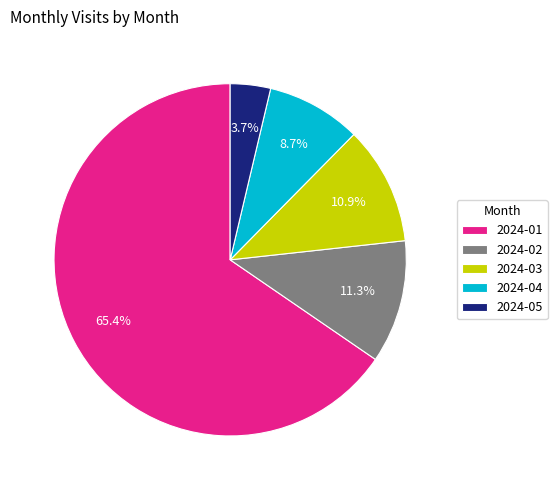

Which category accounts for the majority?

2024-01